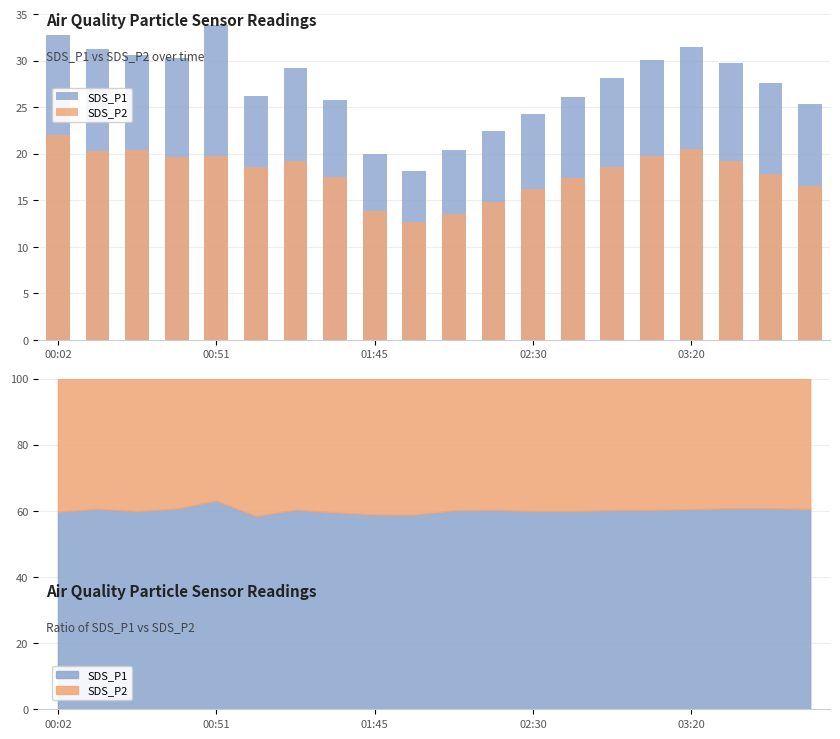

How many data points in SDS_P1 are less than 28?

10